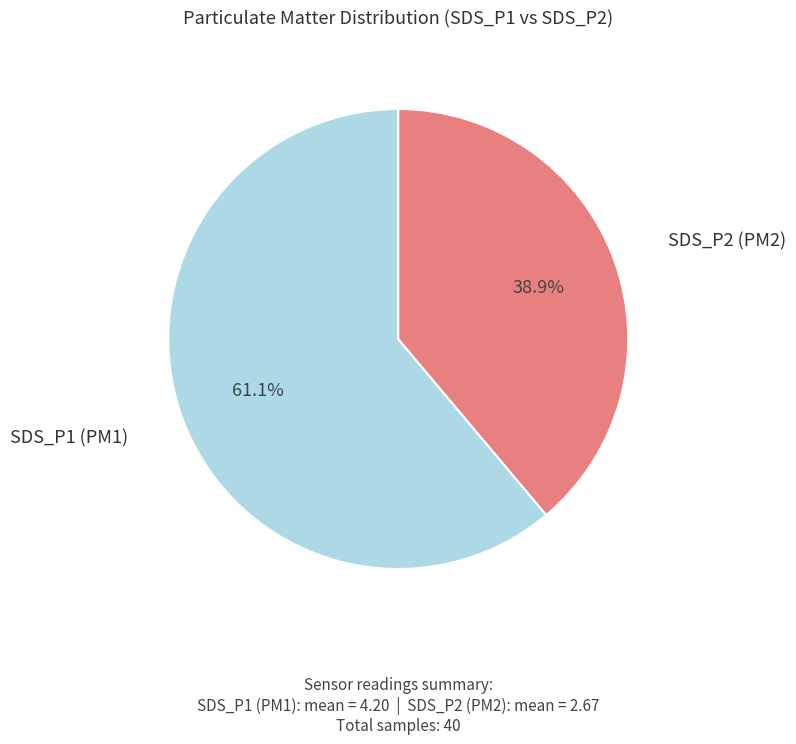

Is SDS_P2 (PM2) the majority of the pie?

No